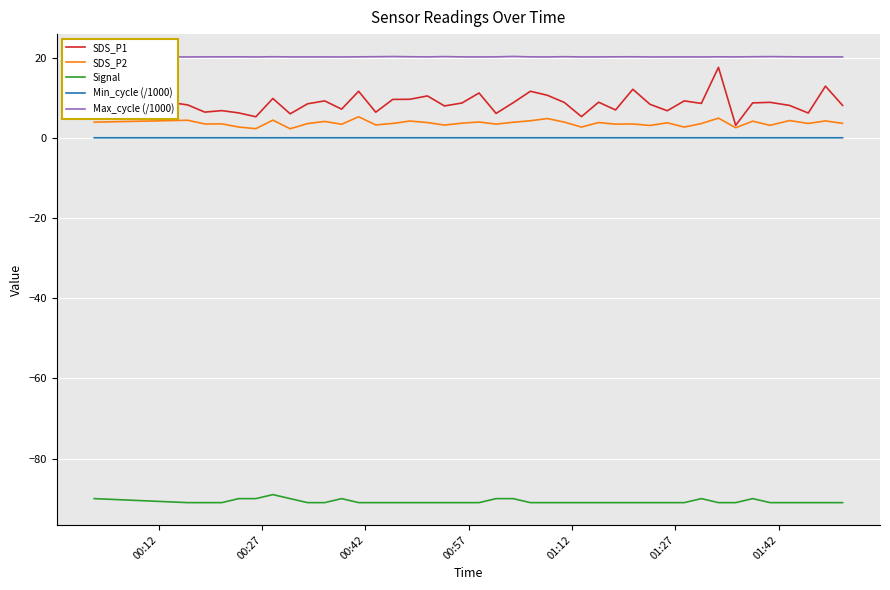

What is the lowest value of the Signal series?

-91.0